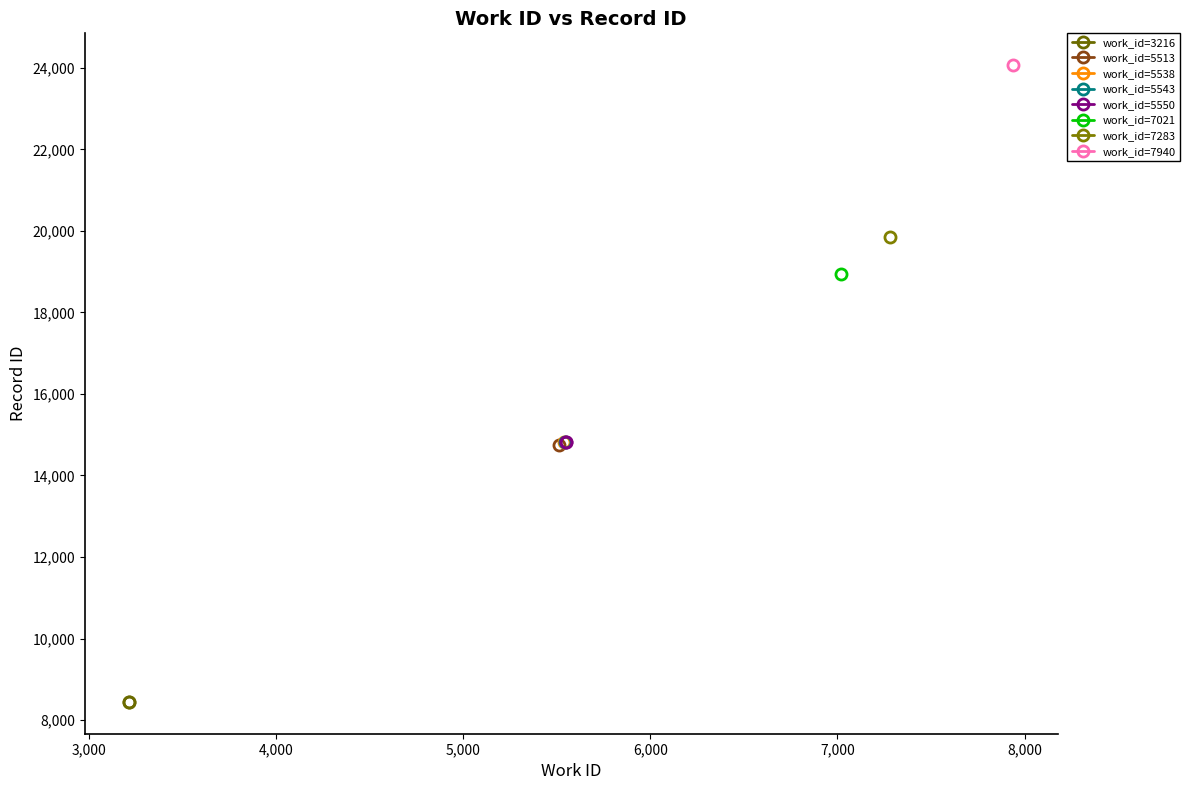

Is the value of work_id=3216 at 3,000 greater than the value of work_id=5550 at 2,000?

No